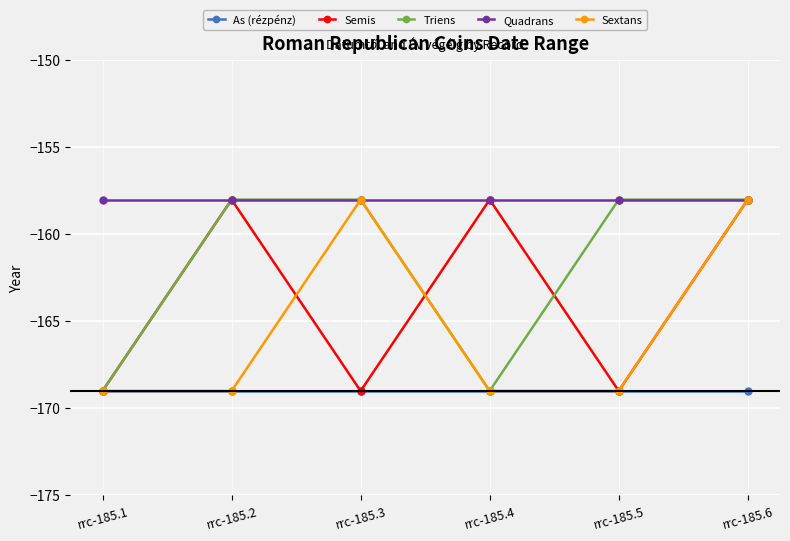

Where is As (rézpénz) nearest to the value -169?

rrc-185.1